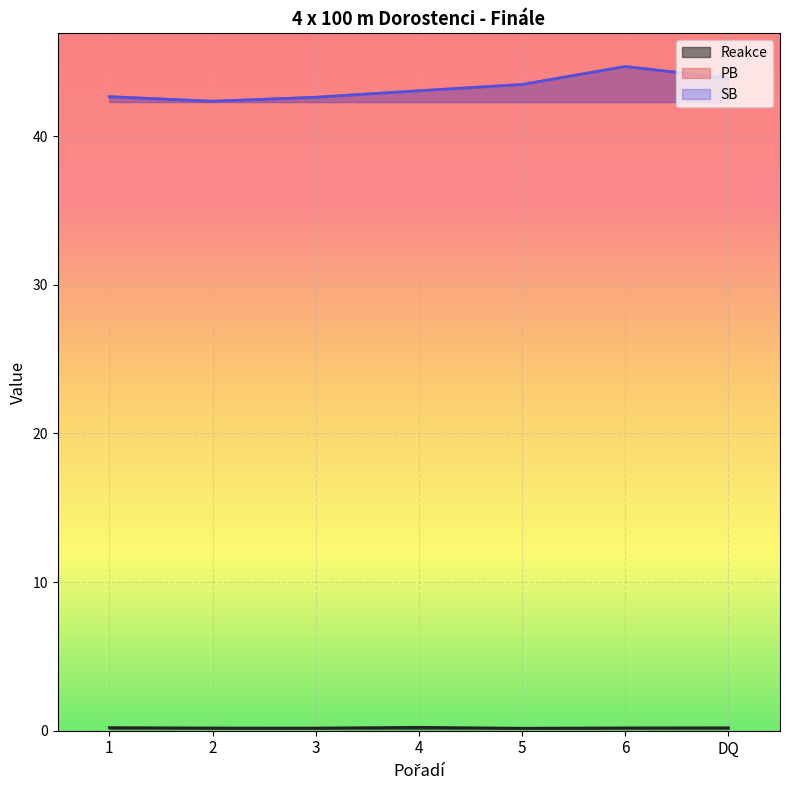

Reading left to right, transcribe all the data shown in this chart.

Reakce: 0.2	0.2	0.2	0.2	0.2	0.2	0.2
PB: 42.7	42.4	42.6	43.1	43.5	44.7	43.9
SB: 42.7	42.4	42.6	43.1	43.5	44.7	43.9